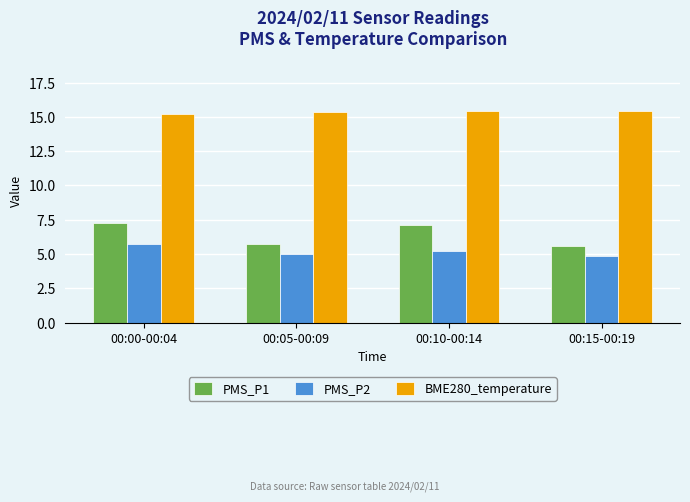

What is the difference between the second highest and second lowest values in the PMS_P1 series?

1.4